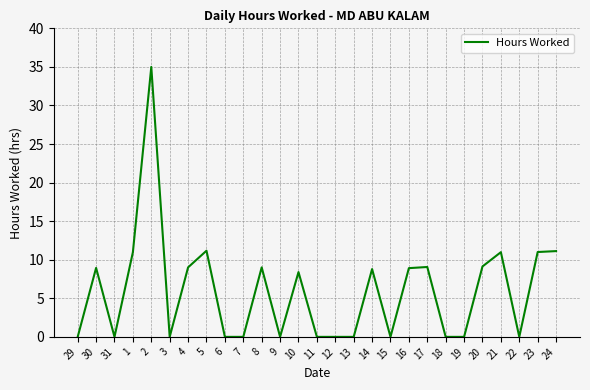

What is the difference between the values at 16 and 22?

8.9